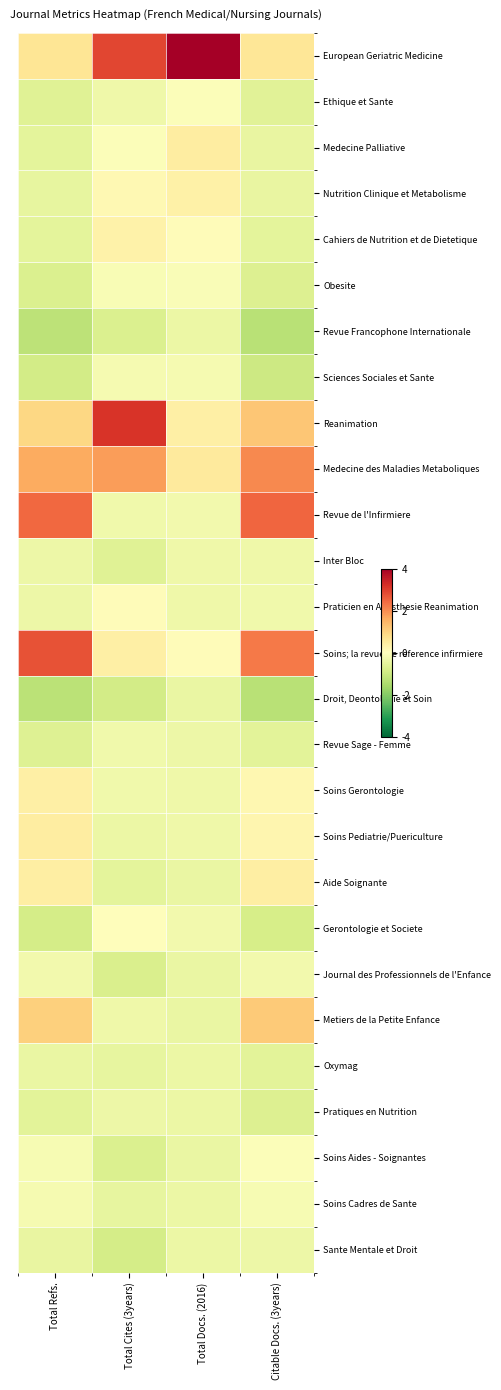

Which series has the largest total across all categories?

European Geriatric Medicine